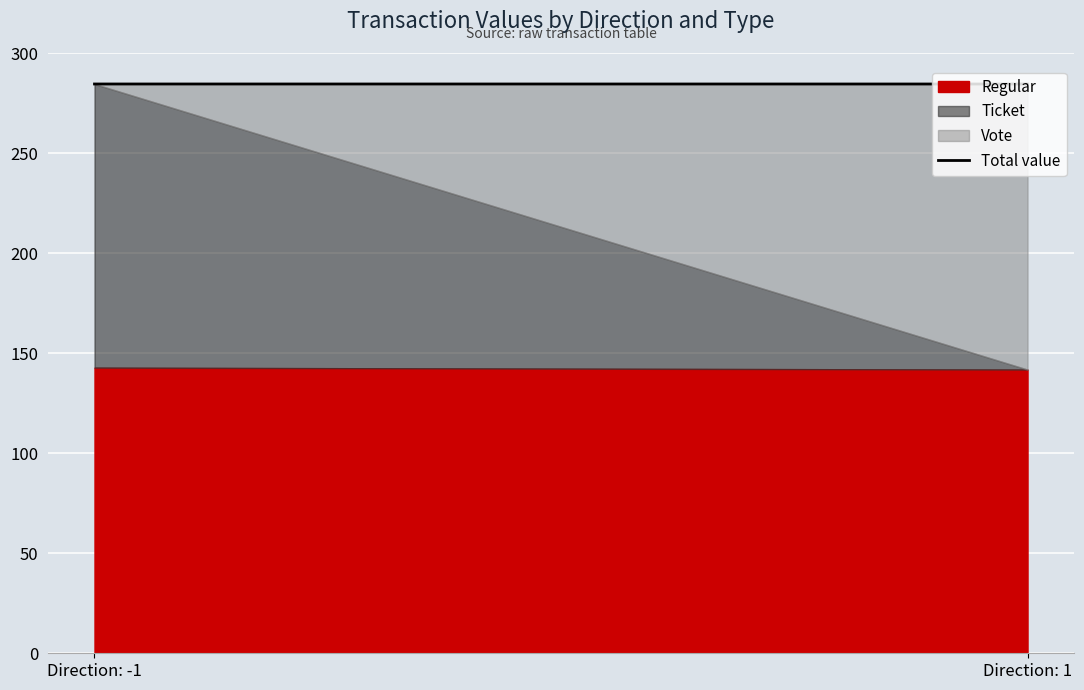

What is the label of the 1st point from the right?

Direction: 1